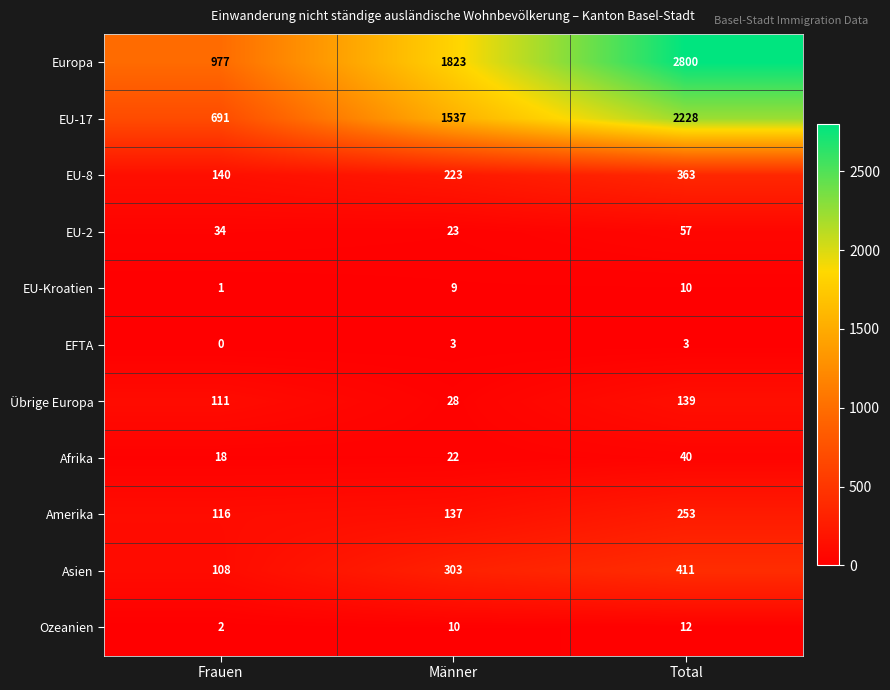

What is the maximum value shown in the chart?

2800